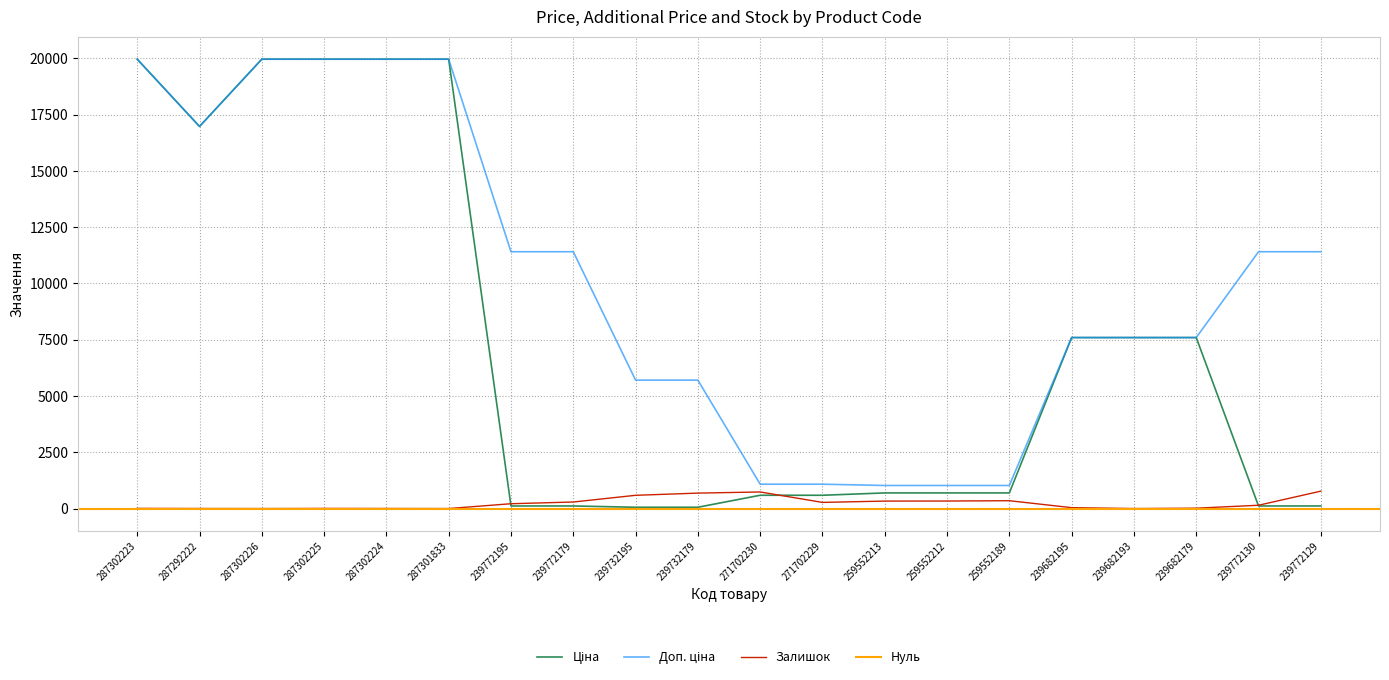

Is it true that Залишок equals 7.0 at 287302223?

True